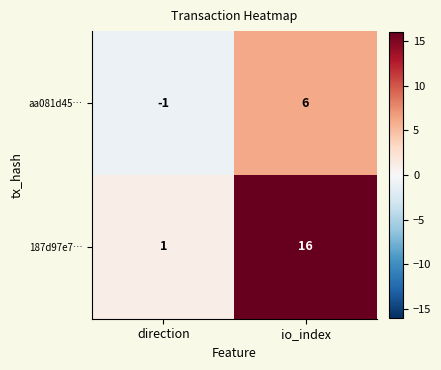

At how many categories does at least one series exceed 4?

1